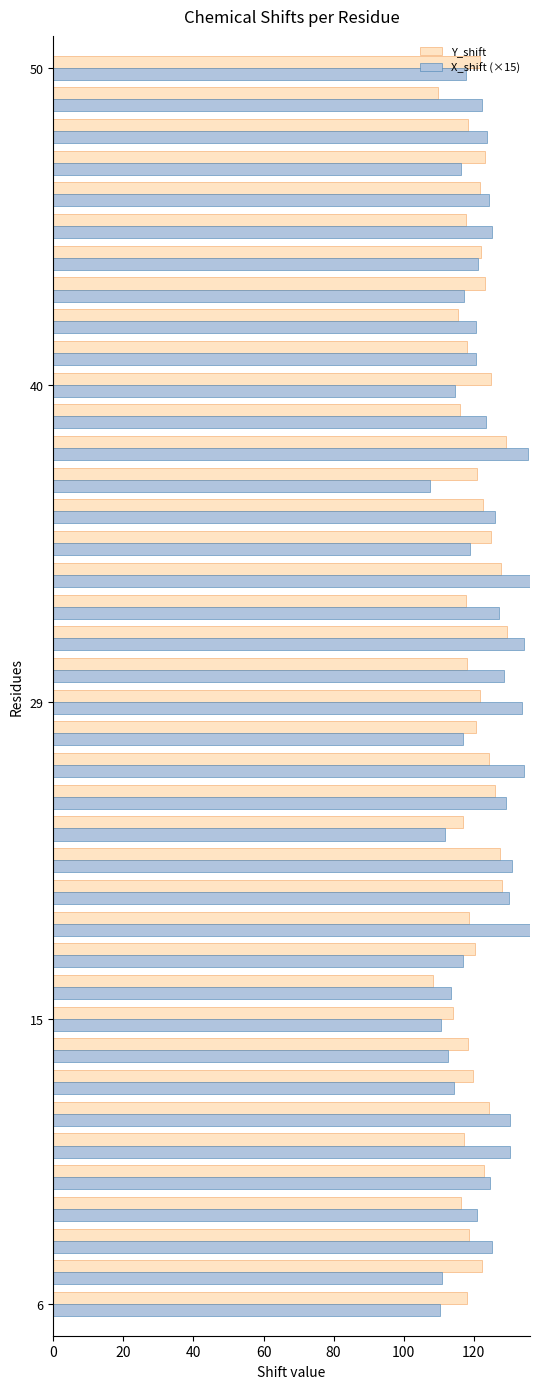

What is the average value of the X_shift (×15) series?

122.7